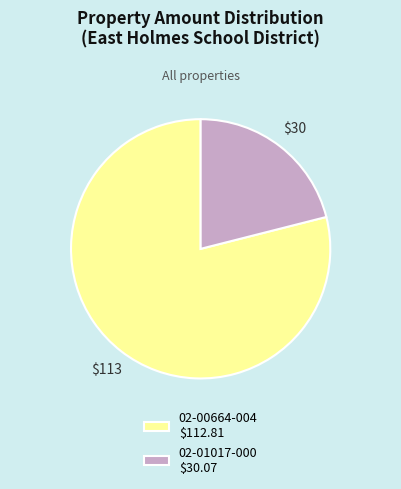

Does 02-00664-004 $112.81 represent more than half of the total?

Yes